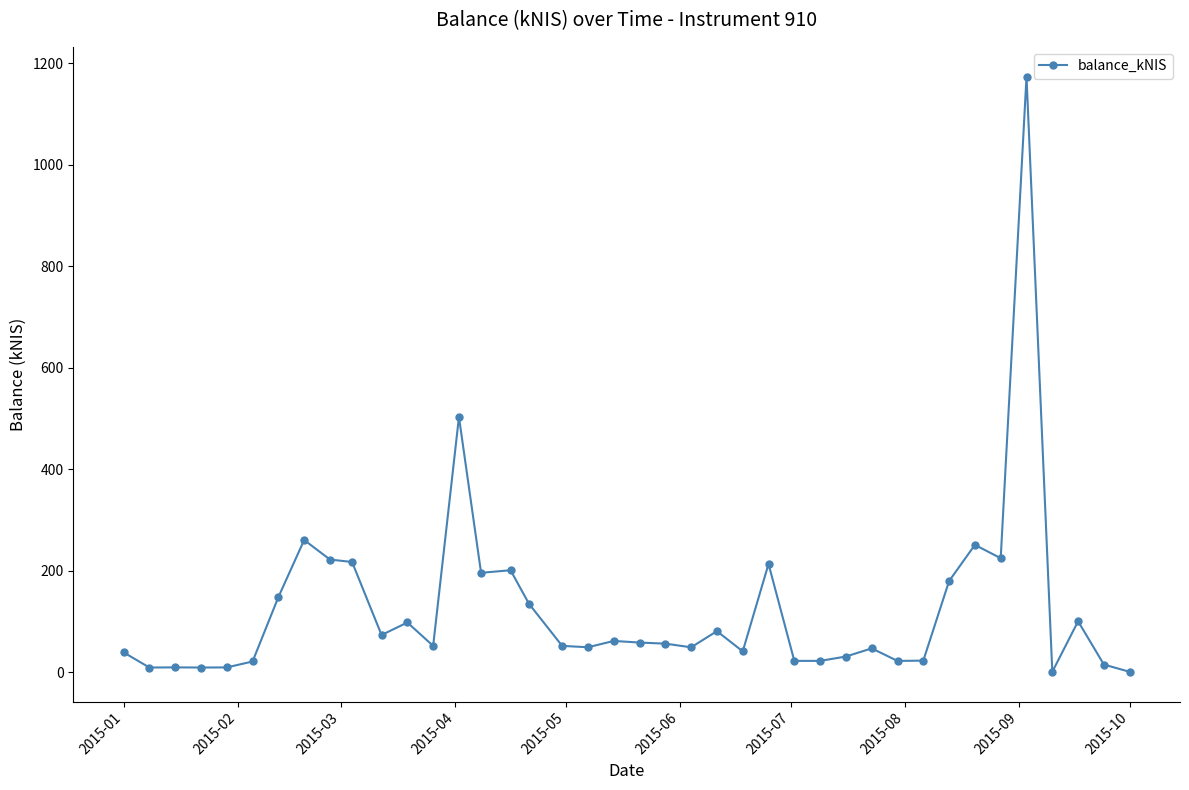

What is the greatest value displayed?

1173.5